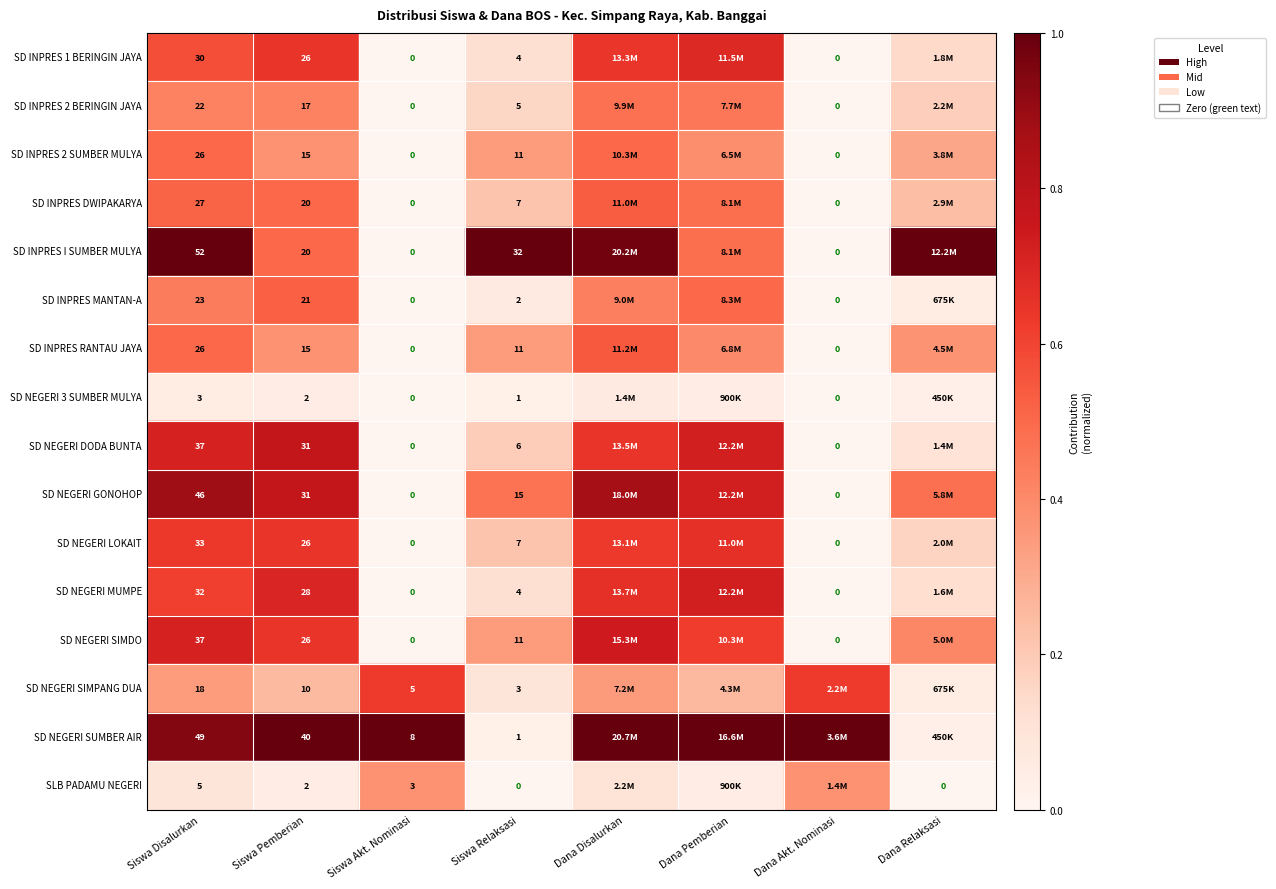

Between Siswa Pemberian and Siswa Akt. Nominasi, which series saw the biggest shift?

SD NEGERI SUMBER AIR